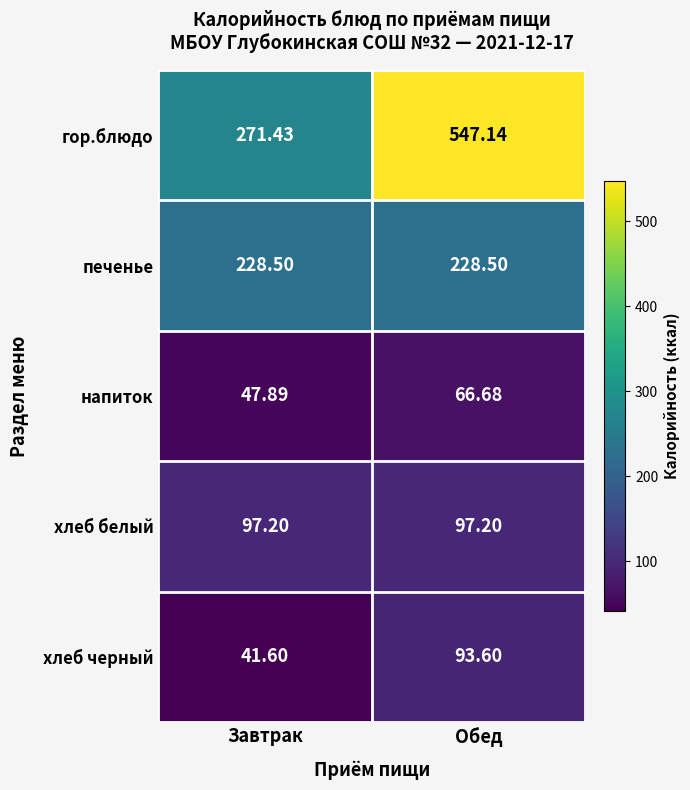

Which series has the largest range (max minus min)?

гор.блюдо